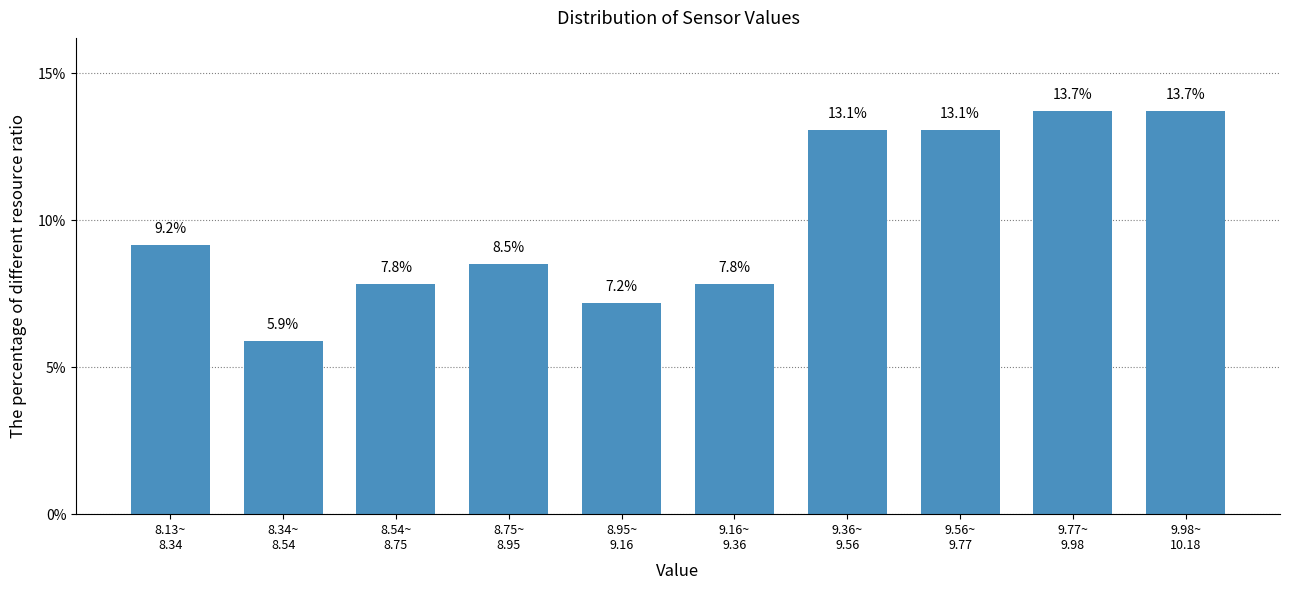

Reading right to left, list all the values displayed in this chart.

13.7	13.7	13.1	13.1	7.8	7.2	8.5	7.8	5.9	9.2